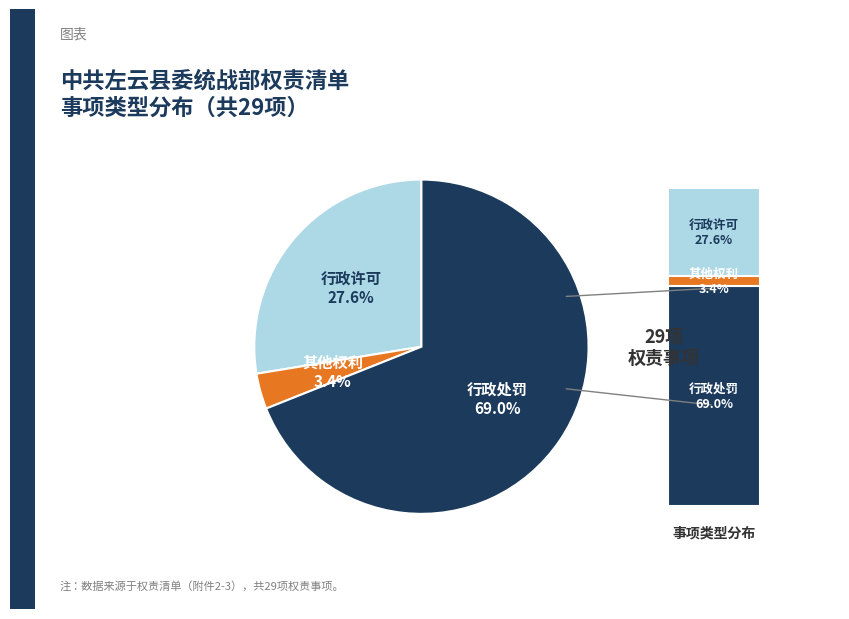

Is there any slice that represents more than half of the pie?

Yes